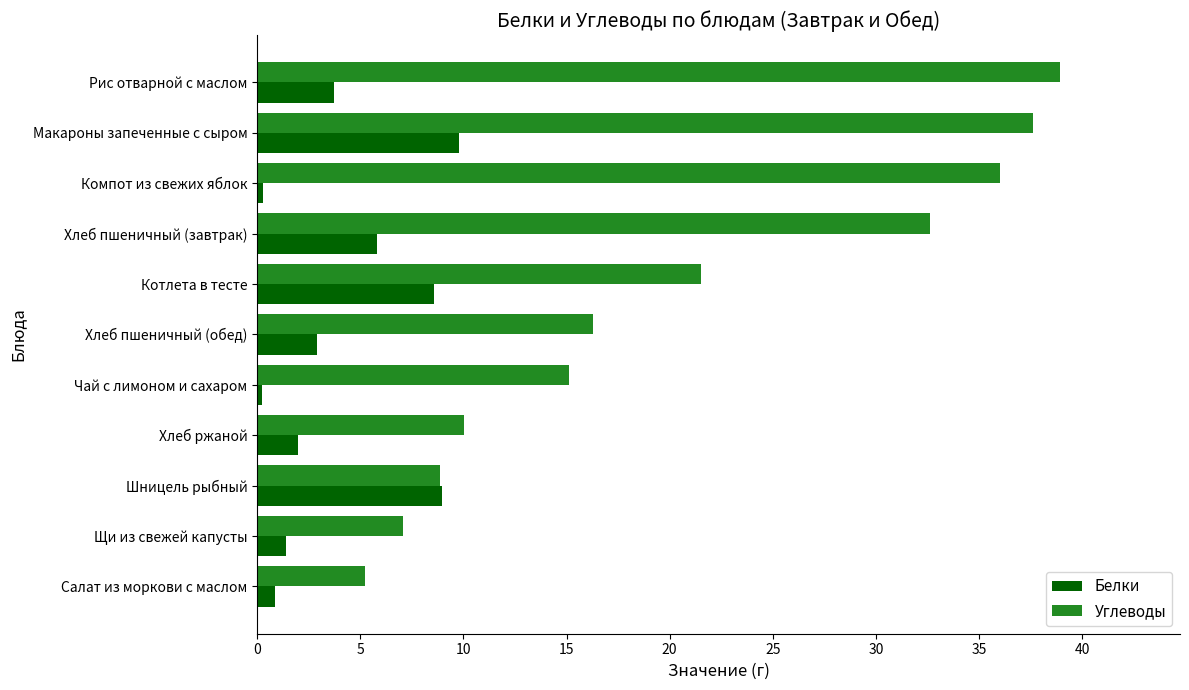

How many series are shown in this chart?

2